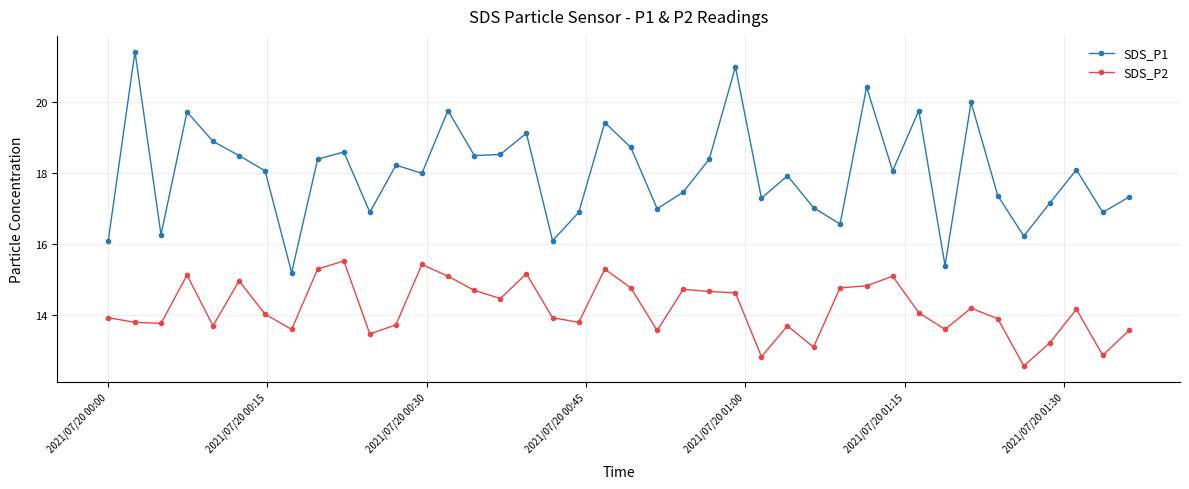

True or false: SDS_P1 has more than 1 interior local peaks.

True